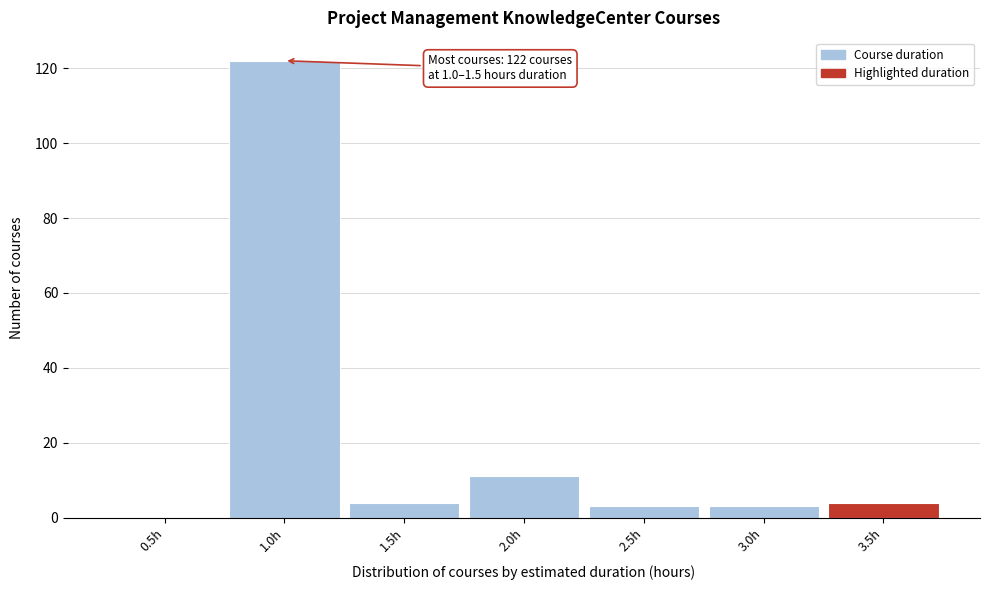

Reading right to left, list all the values displayed in this chart.

3.5h=4	3.0h=3	2.5h=3	2.0h=11	1.5h=4	1.0h=122	0.5h=0